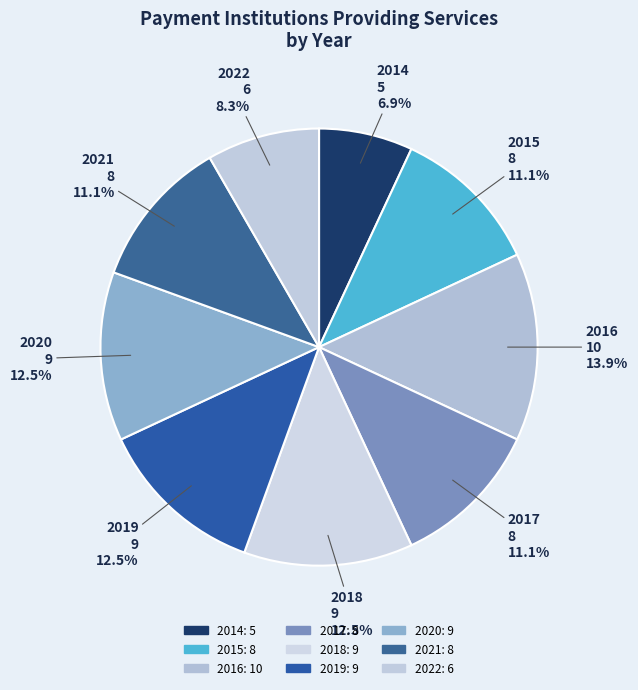

Which has a higher value, 2020 or 2022?

2020